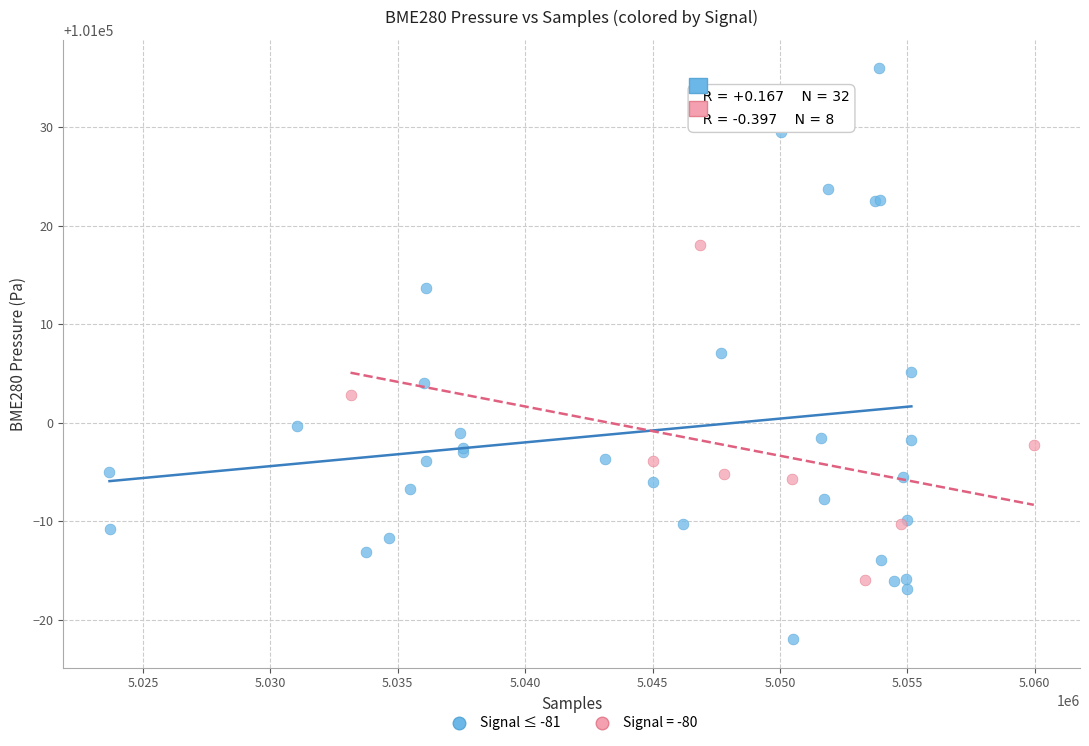

Which series has the largest Y range (max minus min)?

Signal ≤ -81